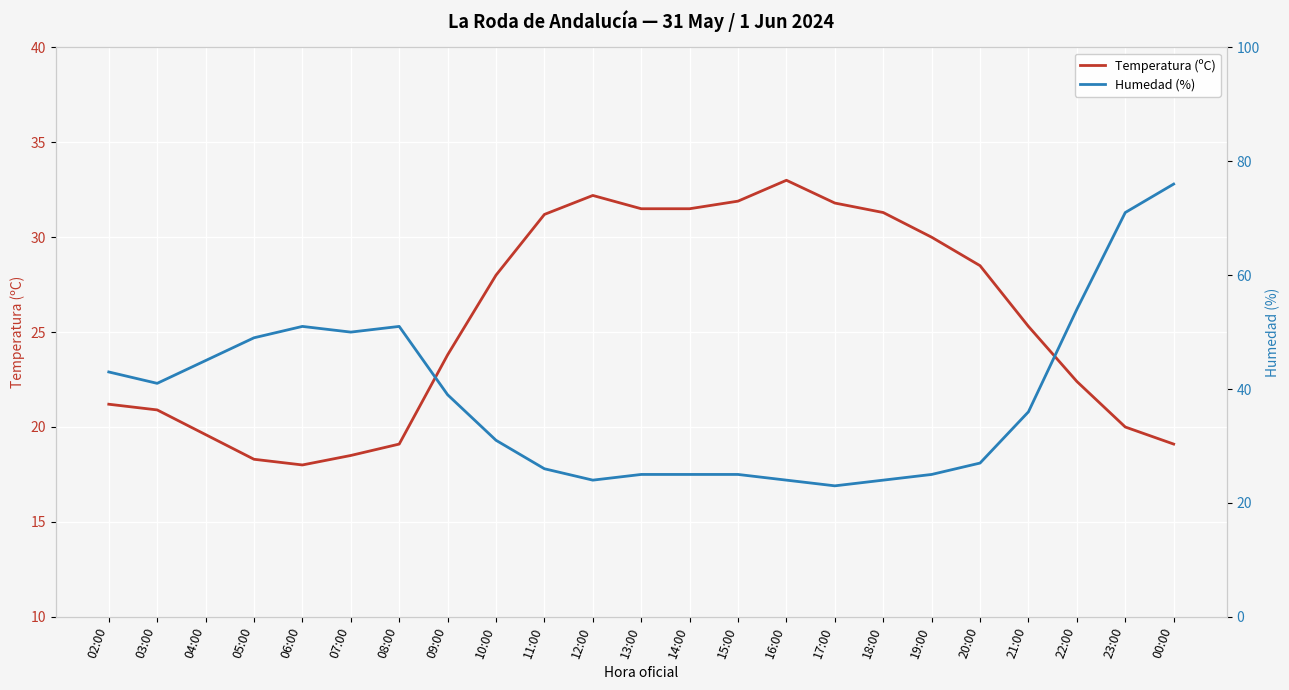

True or false: Temperatura (ºC) and Humedad (%) cross at least once.

True